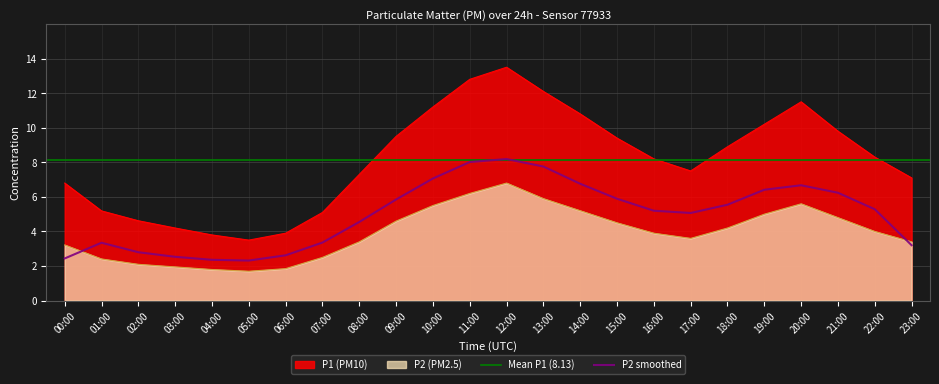

True or false: P2 and P1 cross at least once.

False